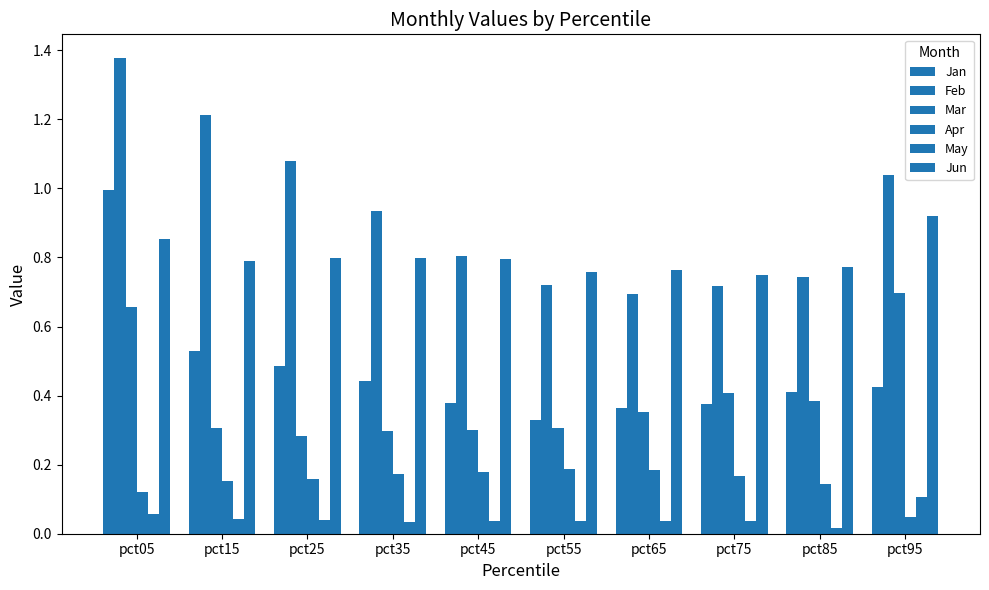

Rank the series at pct05 from highest to lowest value.

Feb, Jan, Jun, Mar, Apr, May